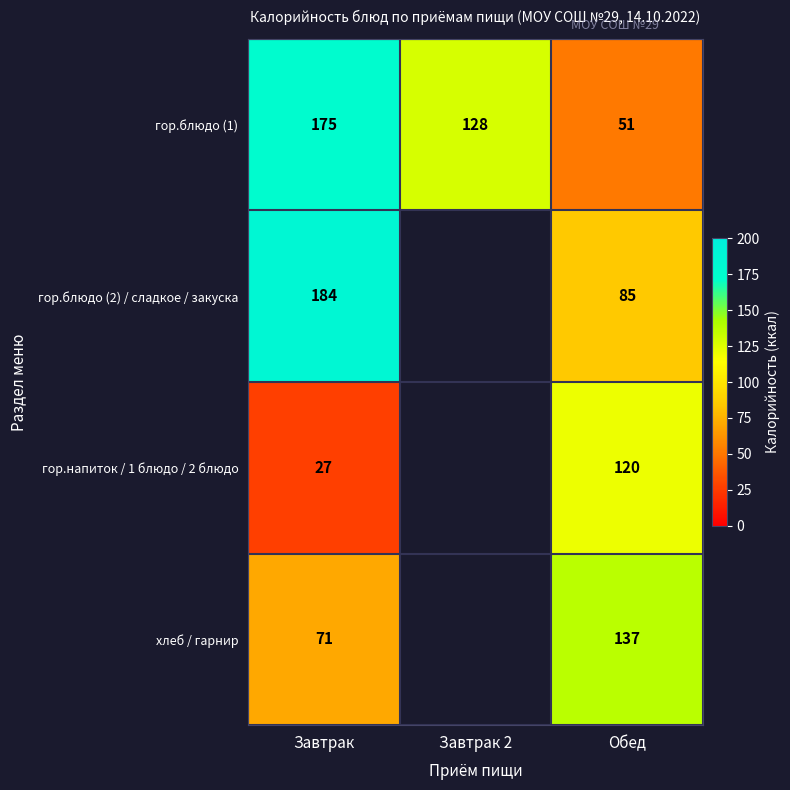

Is it true that хлеб / гарнир equals 16 at Завтрак?

False